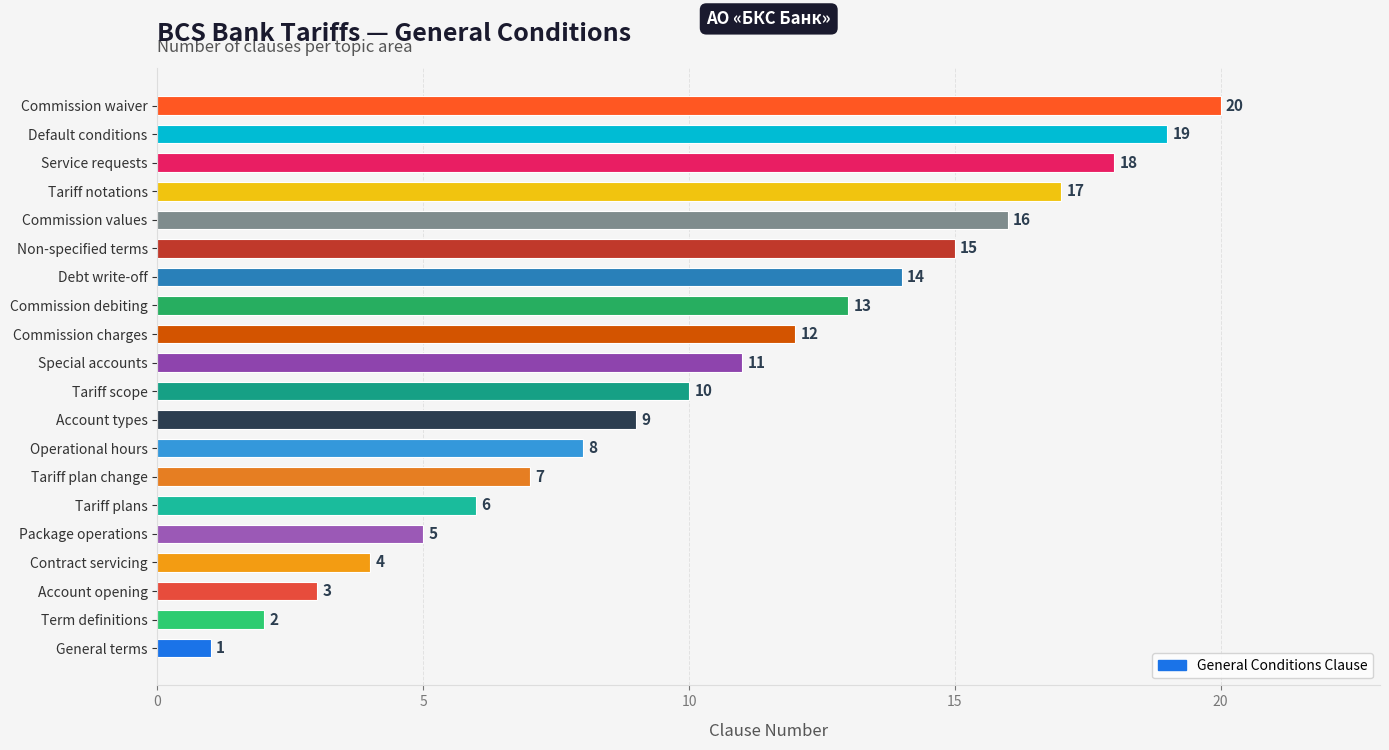

Where is the data nearest to the value 10?

Tariff scope